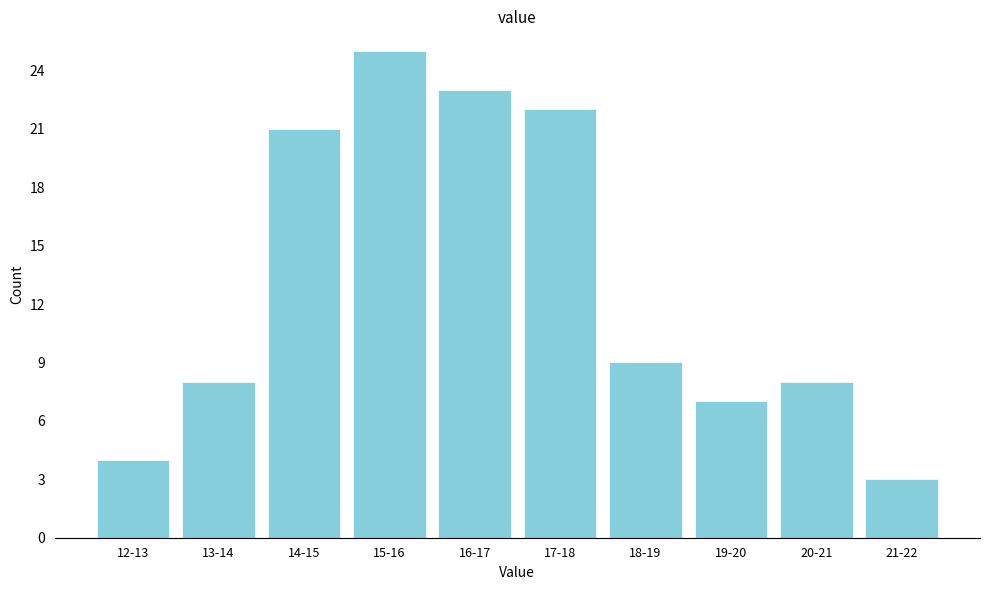

Reading left to right, transcribe all the data shown in this chart.

4	8	21	25	23	22	9	7	8	3